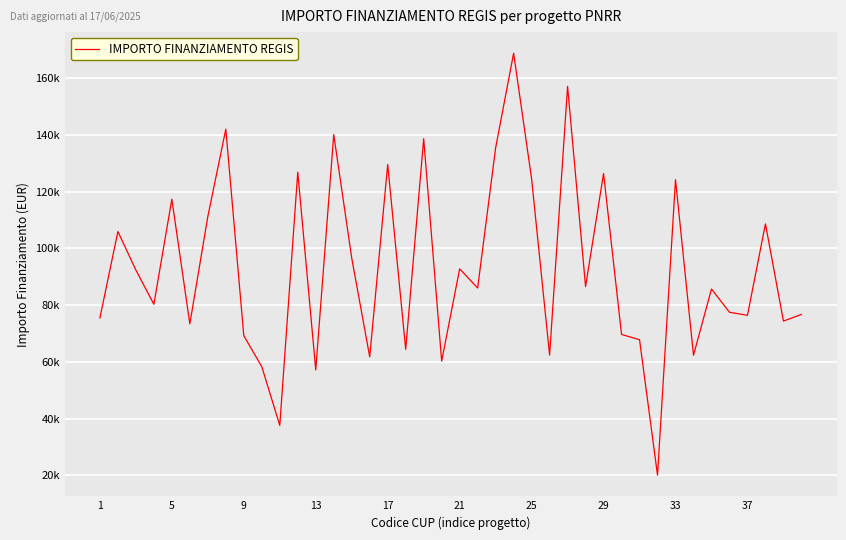

Is this an area chart (filled region under the line)?

No